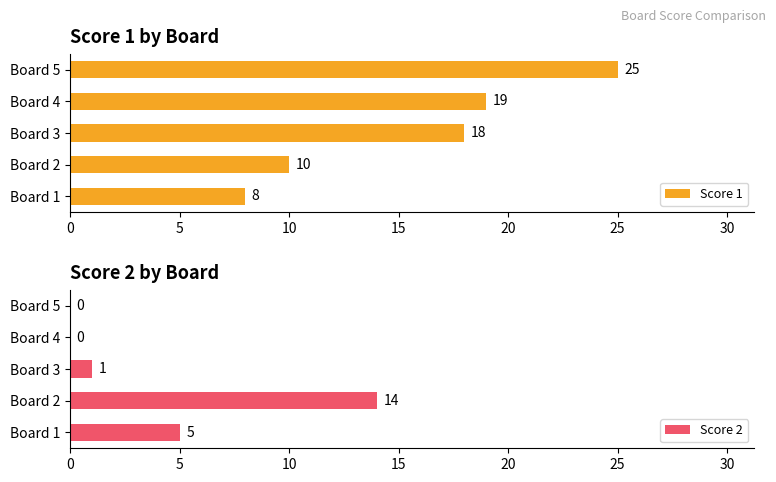

What is the value of the Score 1 bar at the 3rd from the left?

18